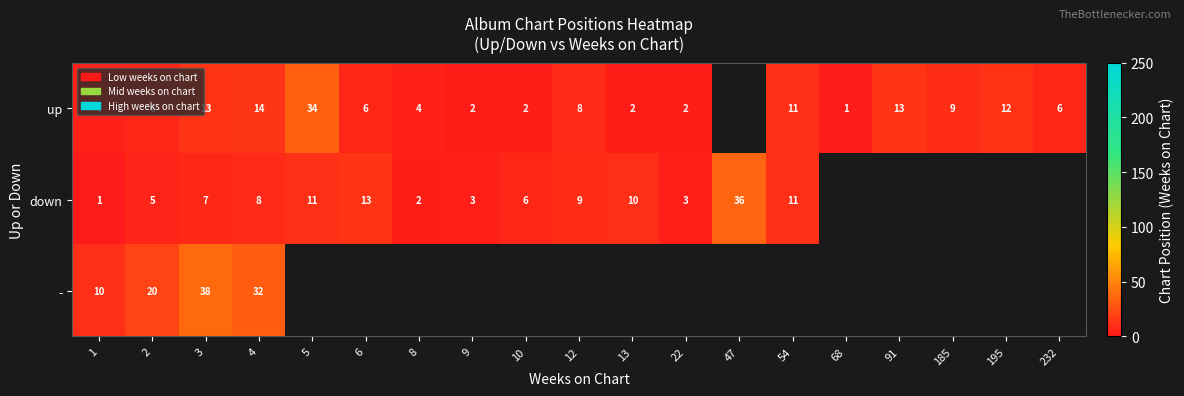

At which category is the sum across all series the highest?

3